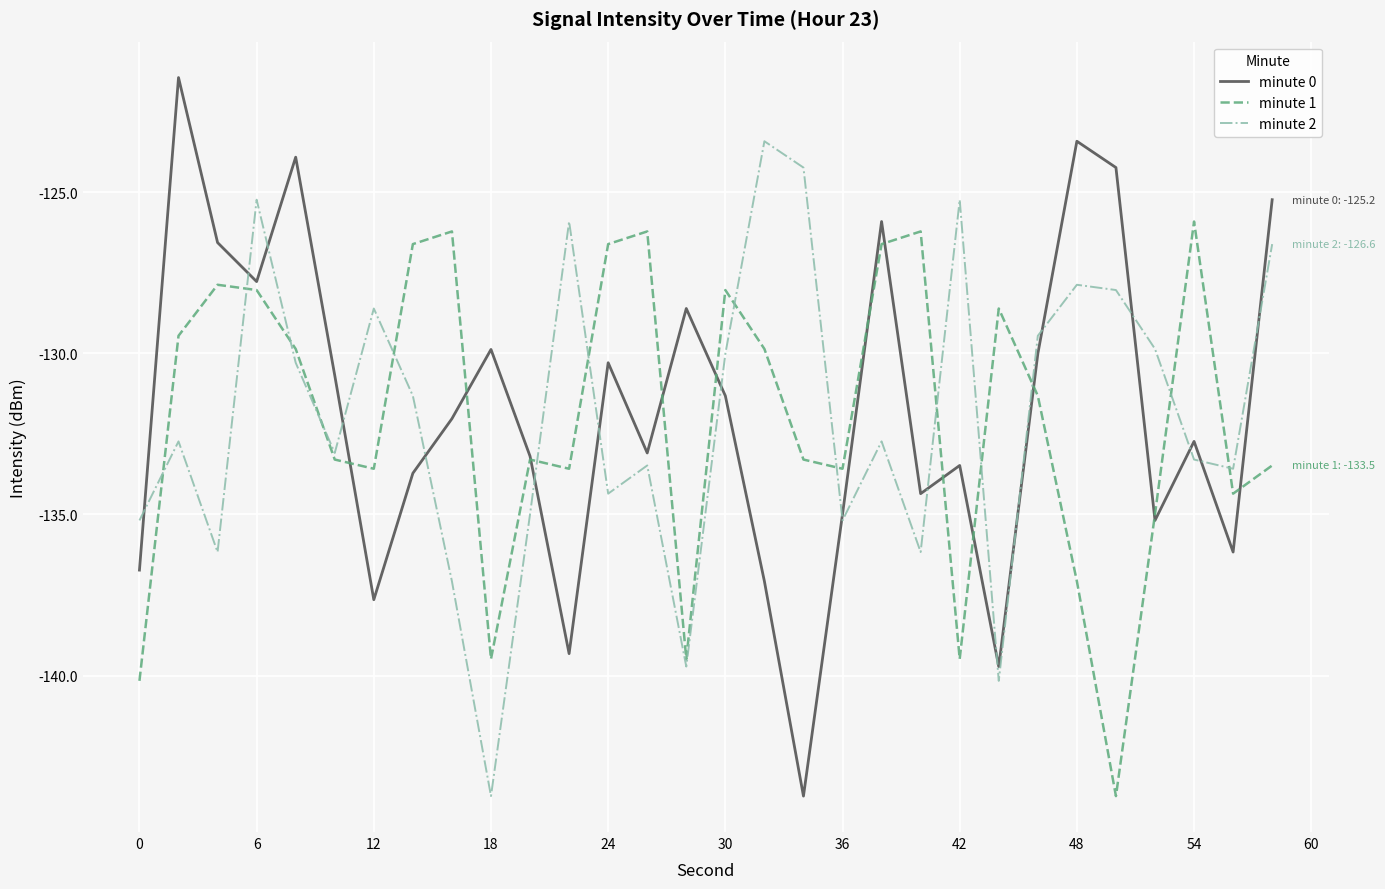

What is the maximum value for minute 1?

-125.9